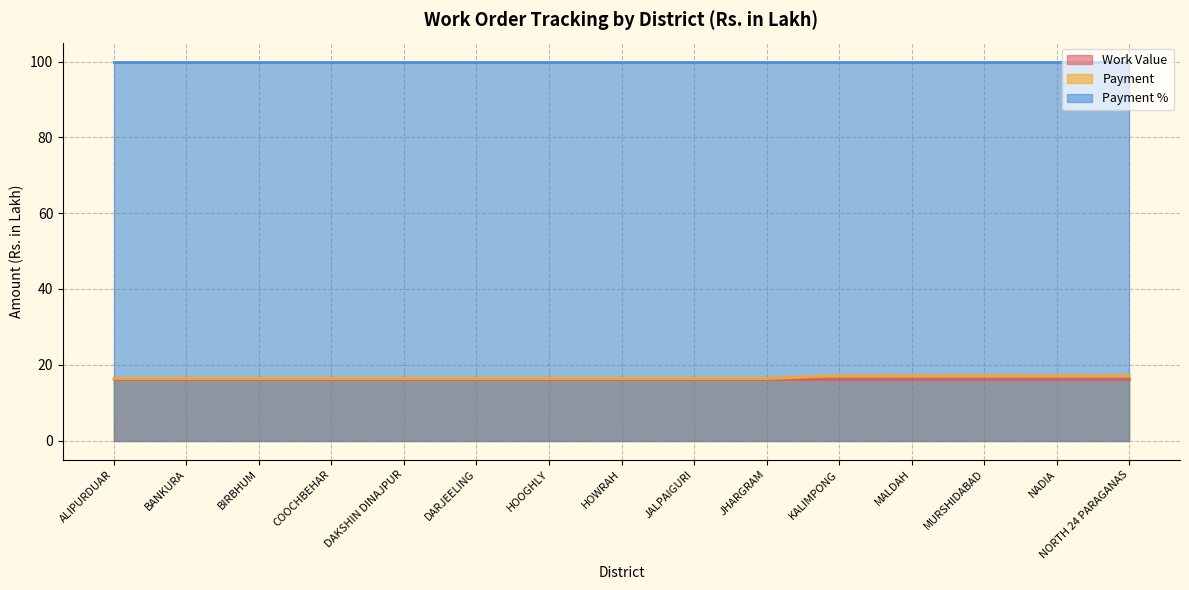

How many series are shown in this chart?

3